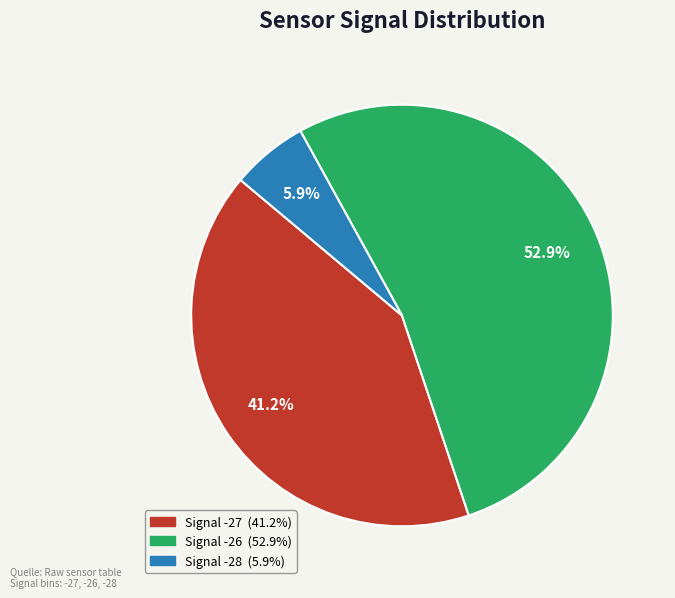

Does any single category account for the majority?

Yes